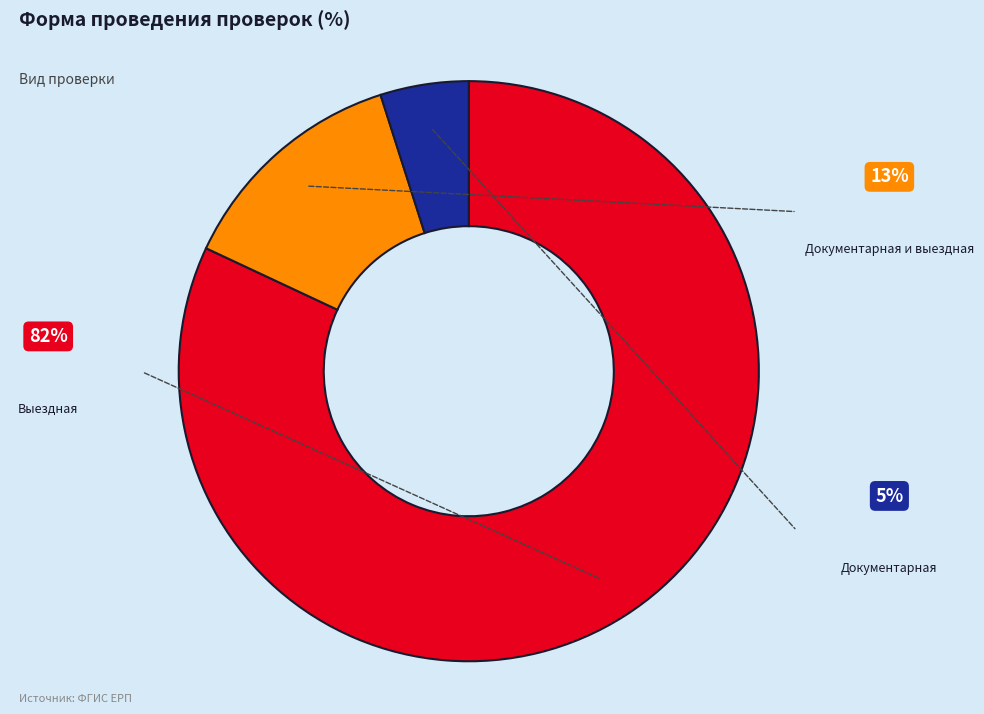

Is the sum of Документарная and Документарная и выездная greater than half?

No